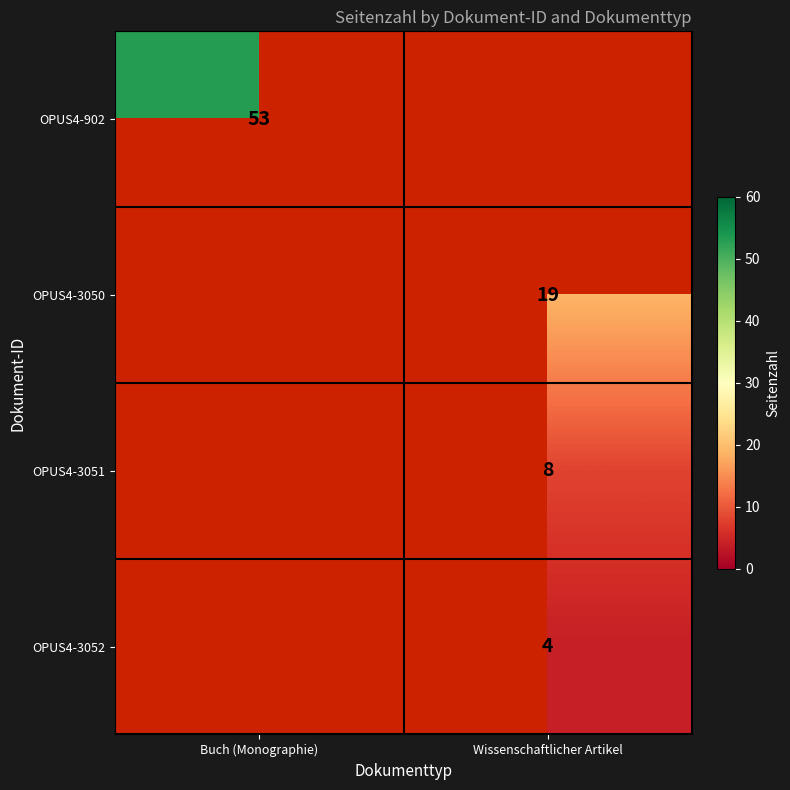

Is it true that OPUS4-3052 equals 5 at Wissenschaftlicher Artikel?

False